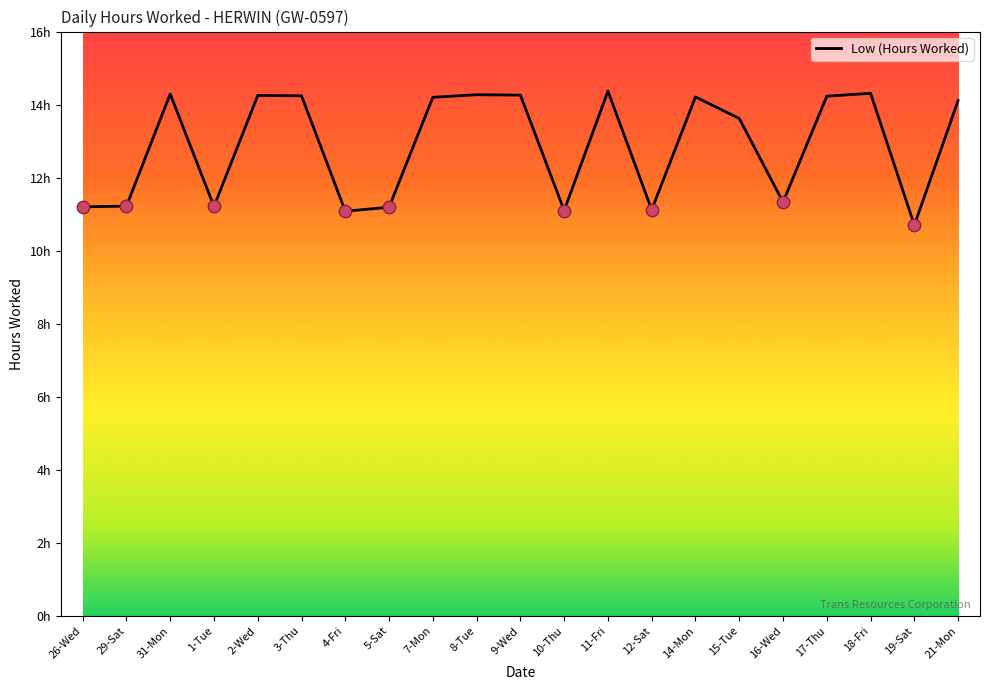

What is the change in value from 5-Sat to 17-Thu?

+3.0